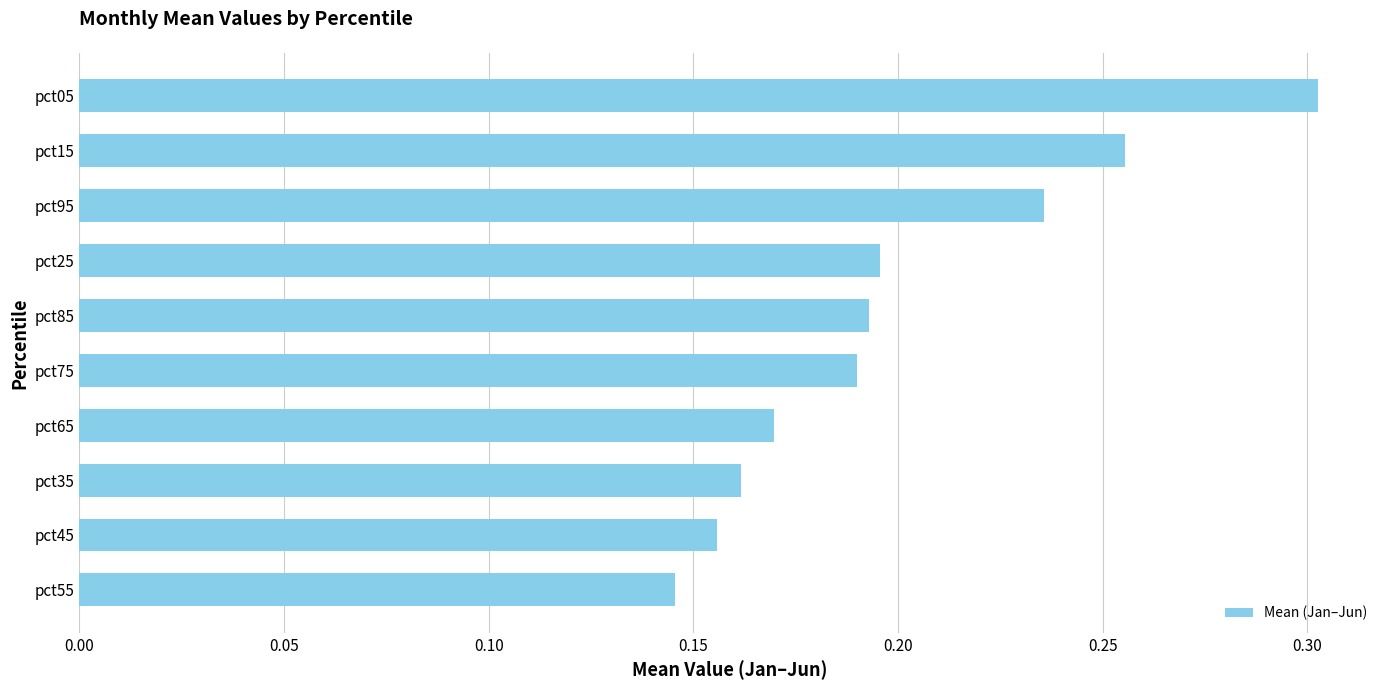

Where is the data nearest to the value 0?

pct55